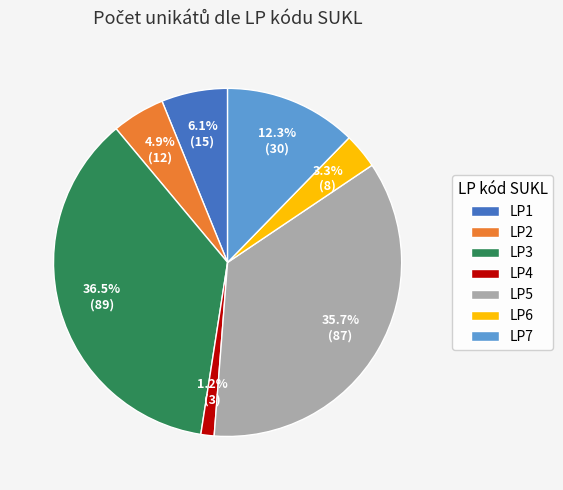

Rank the categories by value from lowest to highest.

LP4, LP6, LP2, LP1, LP7, LP5, LP3